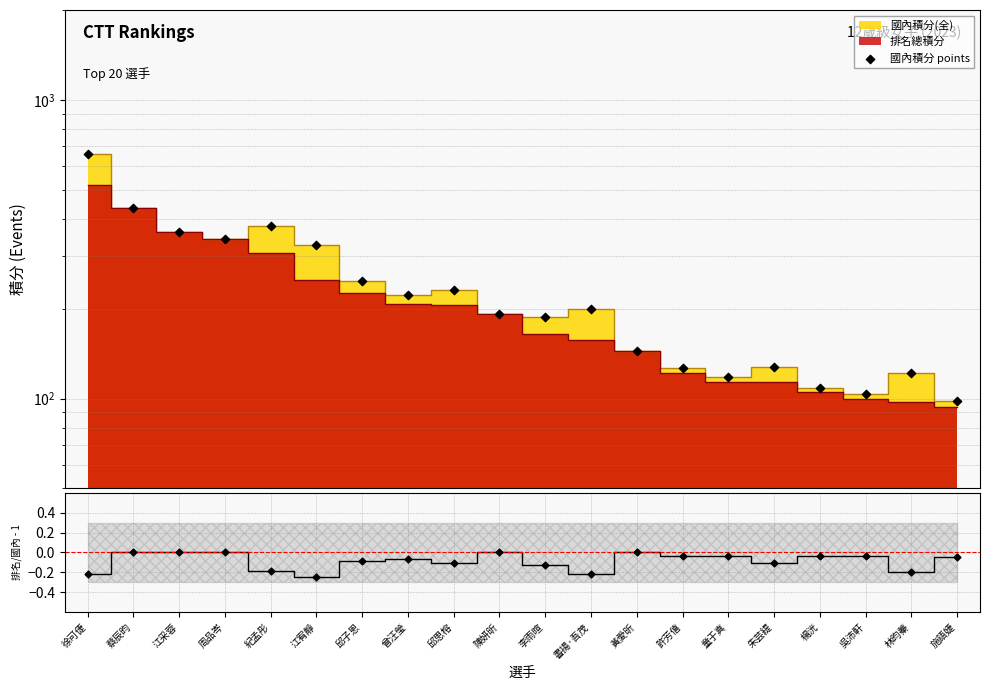

Which series reaches the maximum Y coordinate?

國內積分 points